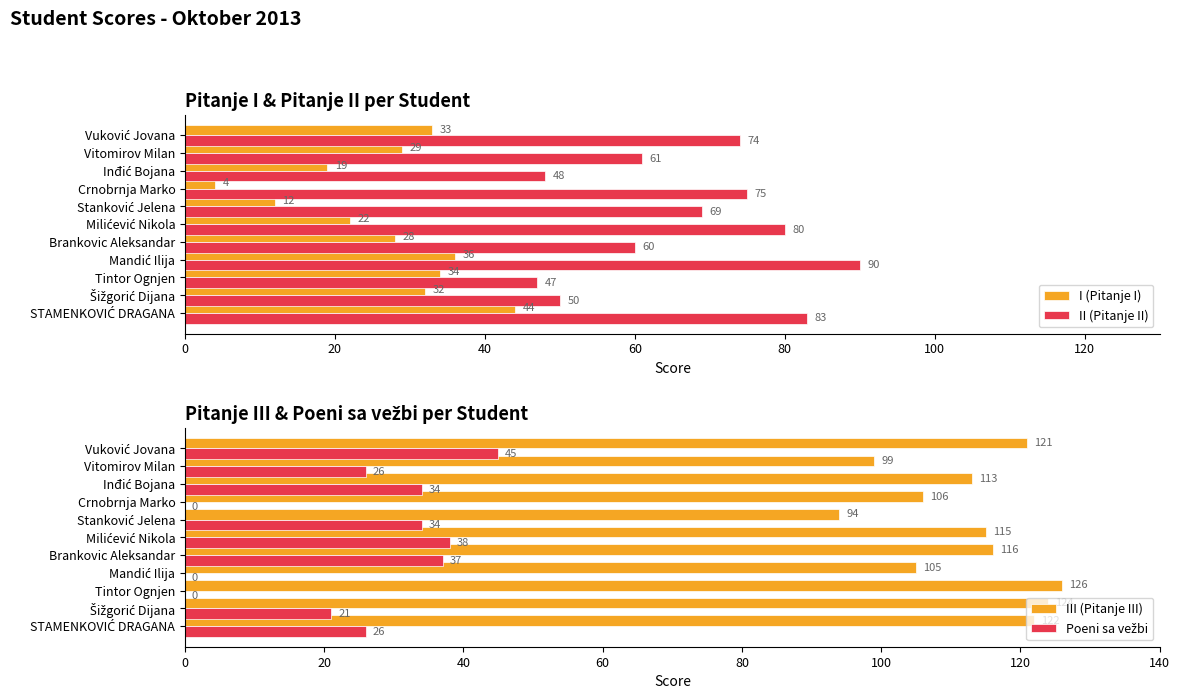

Are the bars grouped side by side (vs. stacked)?

Yes